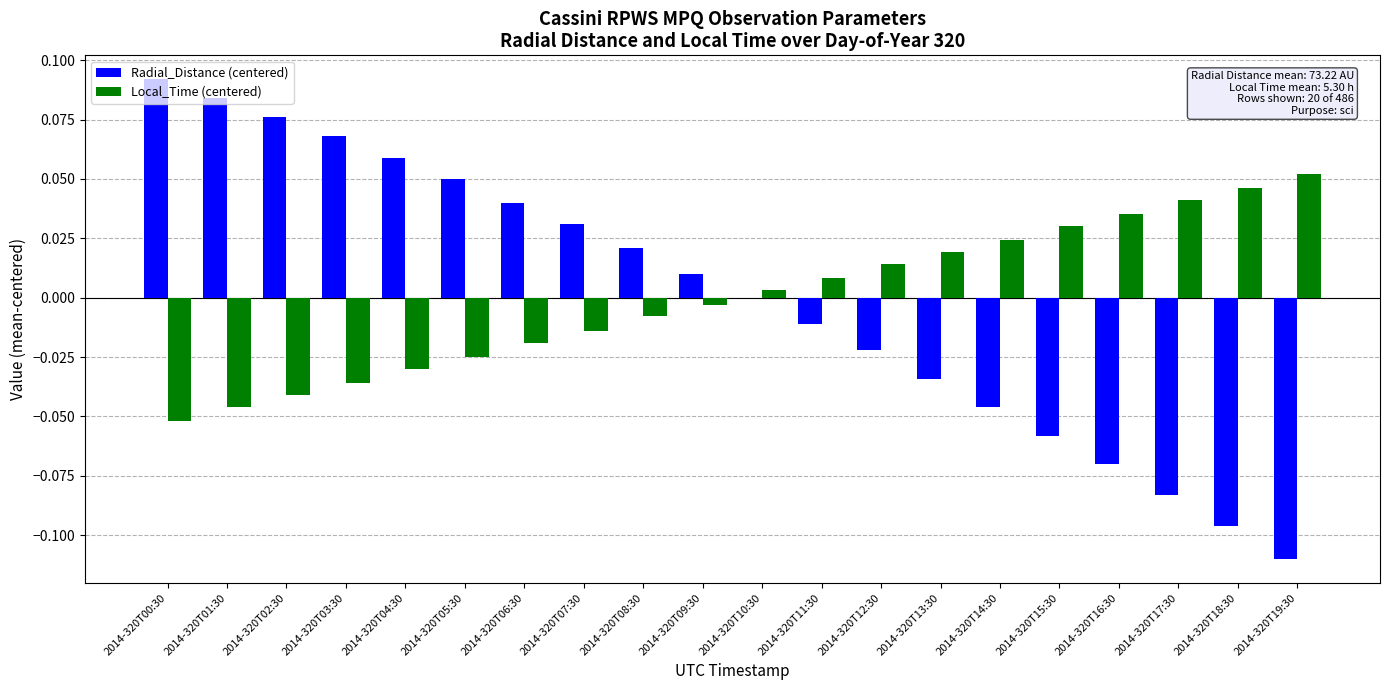

How many categories are shown in the chart?

20